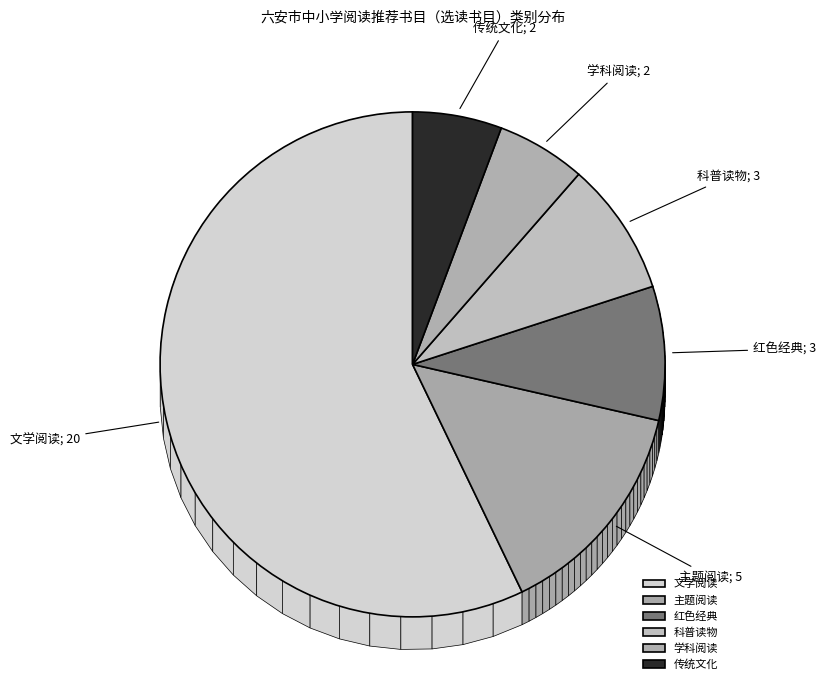

Rank the categories by value from lowest to highest.

学科阅读, 传统文化, 红色经典, 科普读物, 主题阅读, 文学阅读